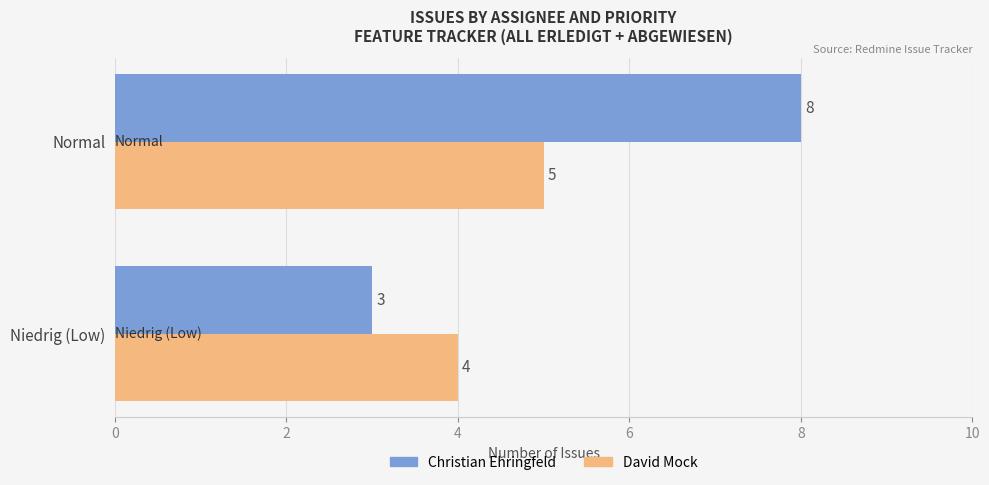

True or false: Christian Ehringfeld has a value of 4 at Normal.

False